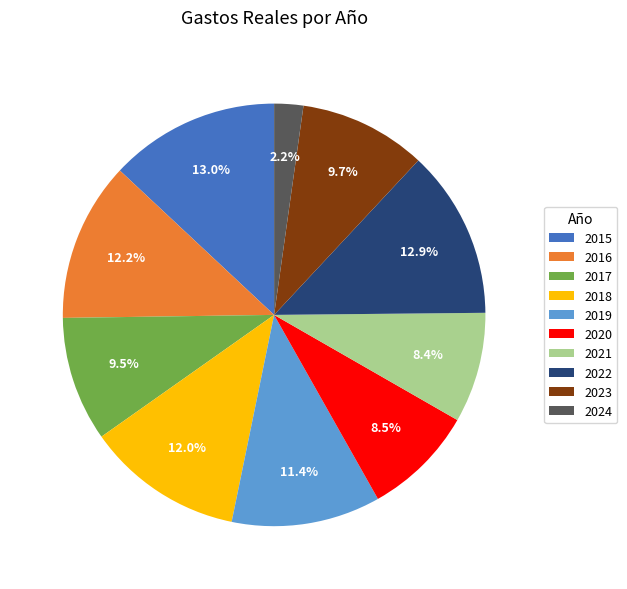

How many segments does this pie chart have?

10